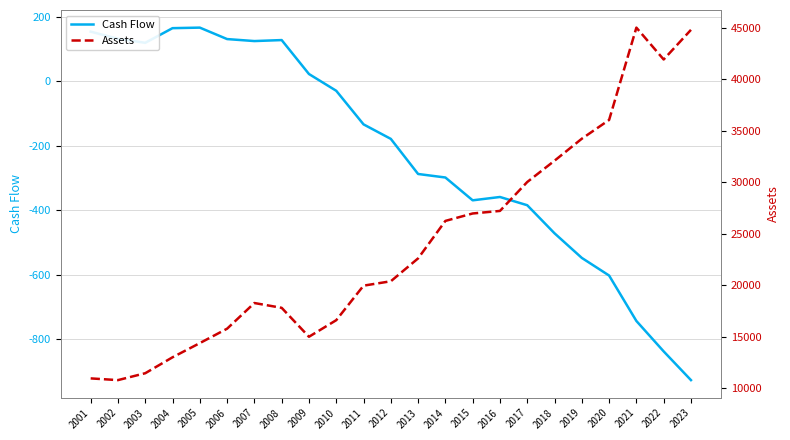

At how many categories does at least one series exceed 37289?

3